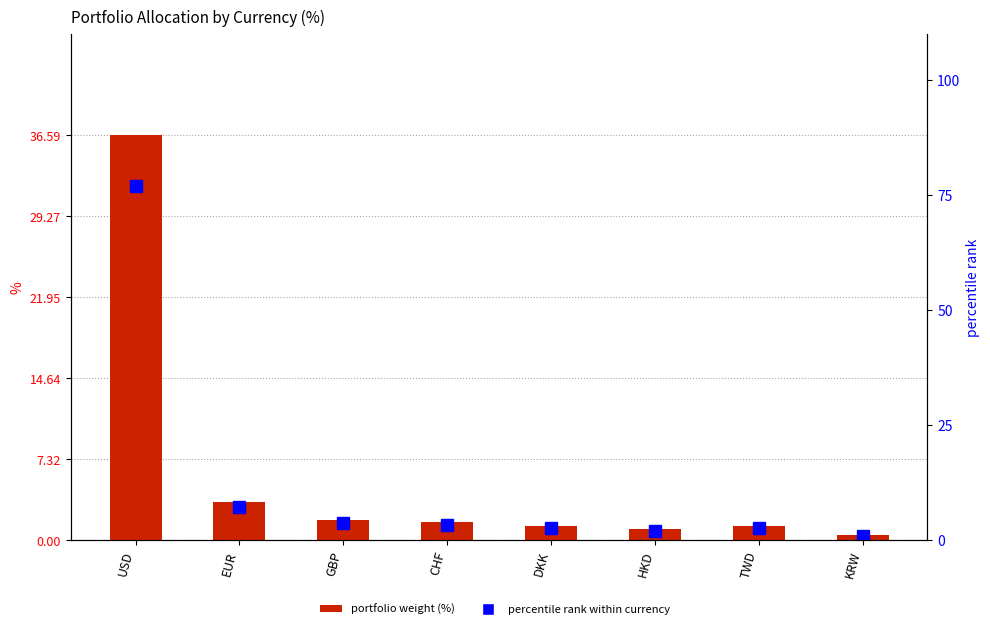

Reading left to right, transcribe all the data shown in this chart.

portfolio weight (%): USD=36.6	EUR=3.5	GBP=1.8	CHF=1.6	DKK=1.3	HKD=1.0	TWD=1.3	KRW=0.5
percentile rank within currency: USD=77.0	EUR=7.3	GBP=3.9	CHF=3.4	DKK=2.6	HKD=2.1	TWD=2.6	KRW=1.0